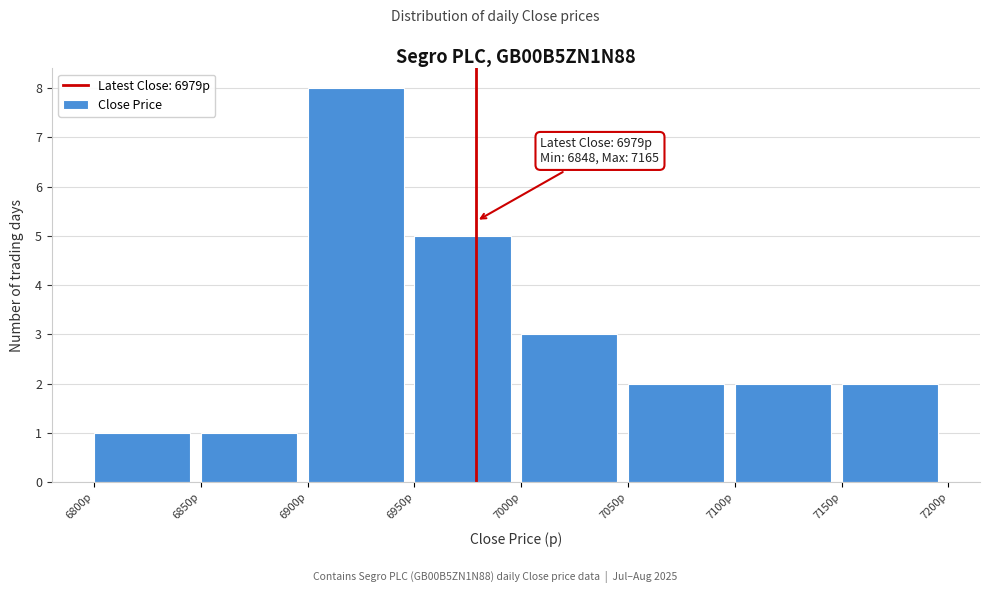

Which range on the x-axis has the tallest bar?

6900 to 6950